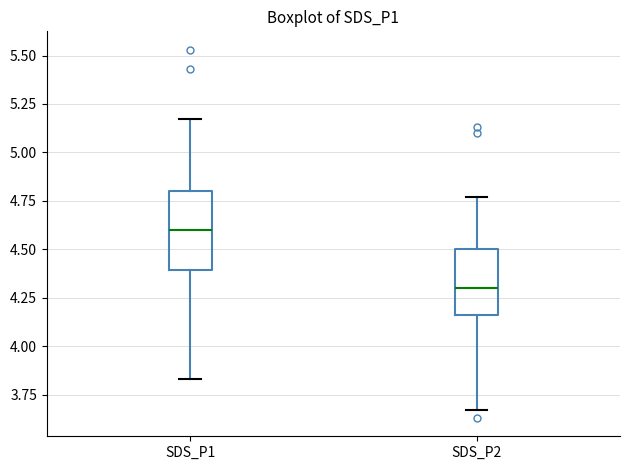

Reading left to right, read every box against the y-axis: the position of its median line, the range the box covers, and the ends of its whiskers. The values are not printed on the chart, so give them approximately, as read against the axis.

SDS_P1: median 4.60, box 4.40 to 4.80, whiskers 3.85 to 5.15
SDS_P2: median 4.30, box 4.15 to 4.50, whiskers 3.65 to 4.75